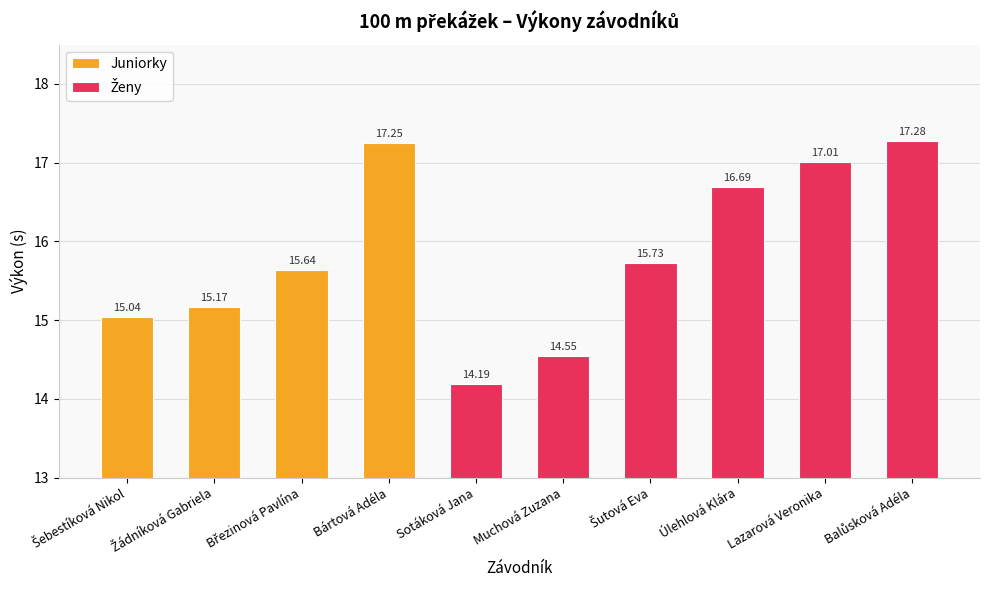

What is the label of the 4th bar from the right?

Šutová Eva